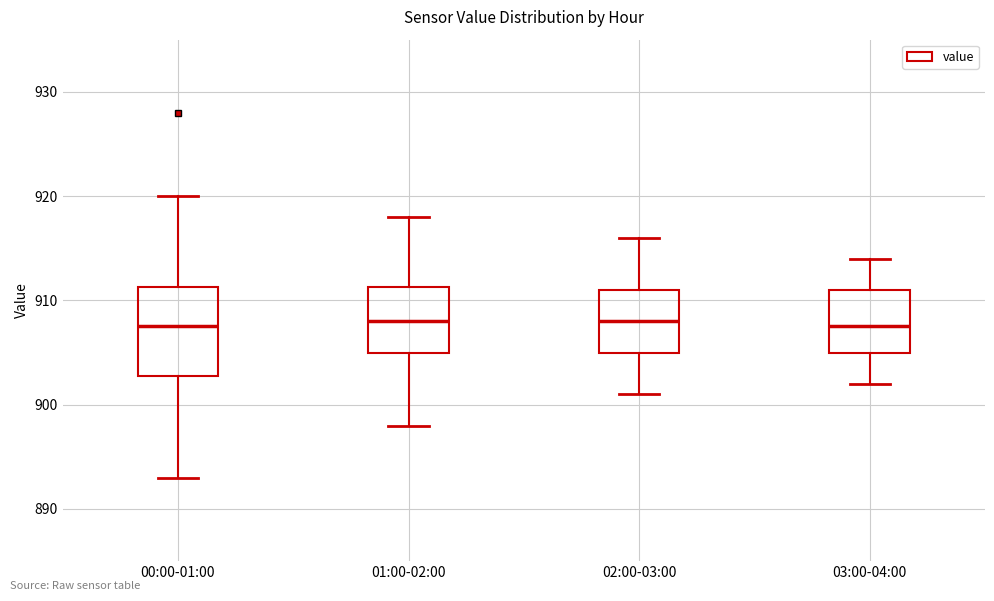

Where does the median line of the box for 01:00-02:00 sit on the y-axis? The values are not printed on the chart, so give them approximately, as read against the axis.

908